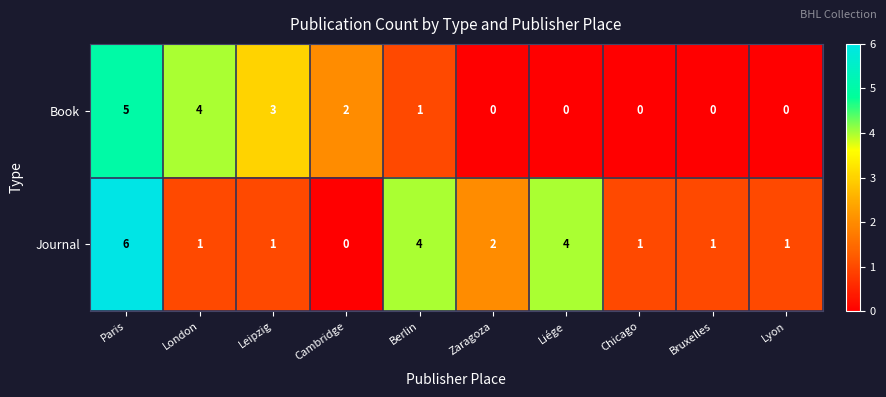

How many positive values does the Book series have?

5